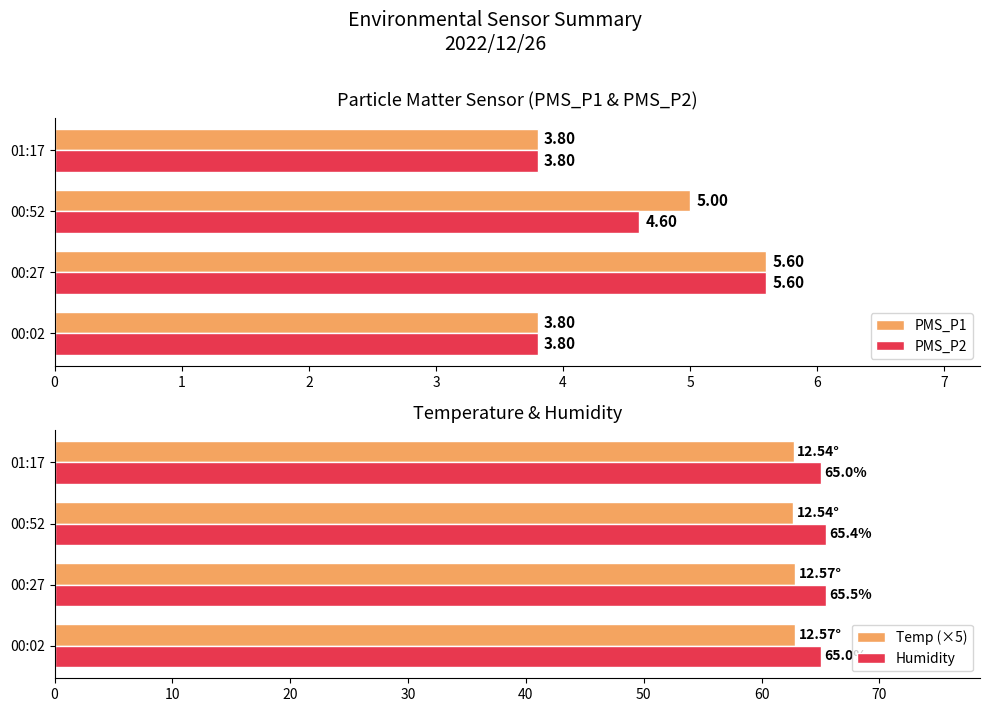

How many groups of bars are there?

4